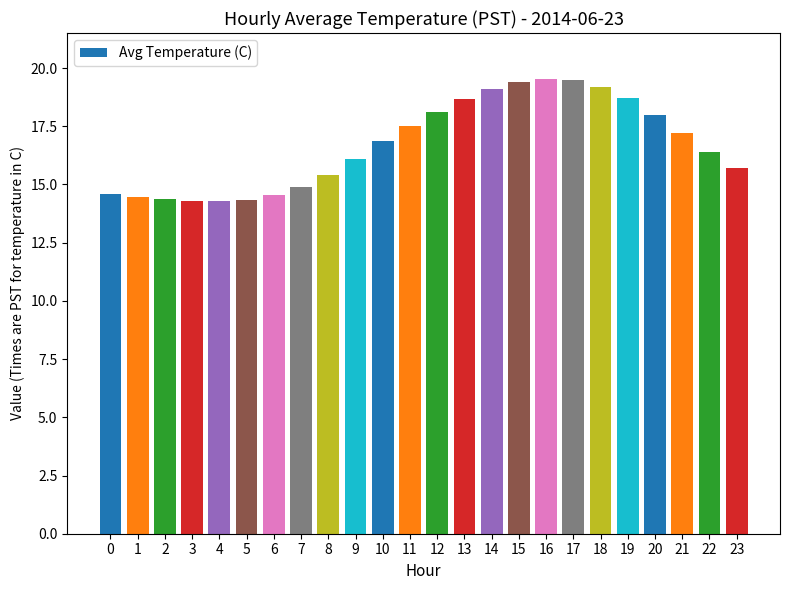

Where is the data nearest to the value 16?

9